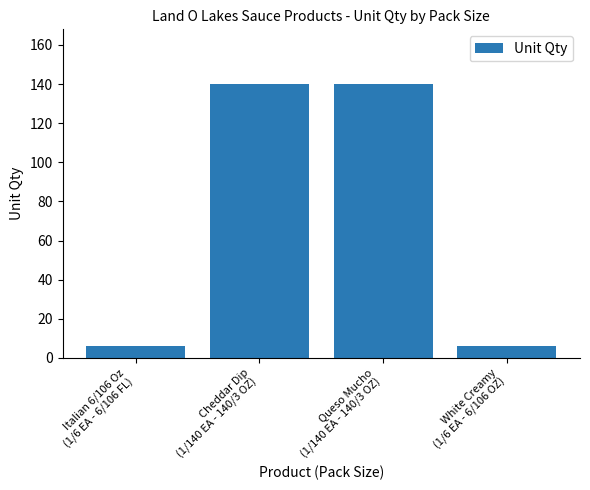

What is the sum of the values at Cheddar Dip
(1/140 EA - 140/3 OZ) and Queso Mucho
(1/140 EA - 140/3 OZ)?

280